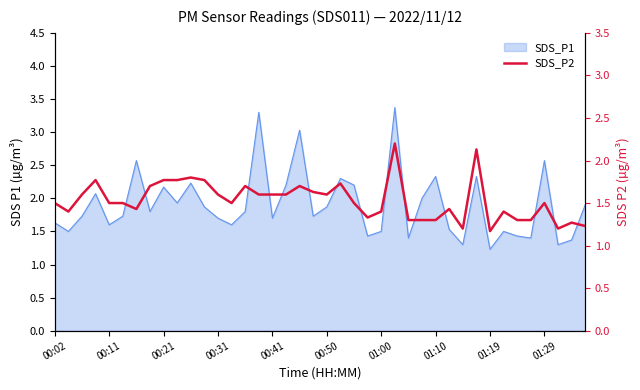

What is the difference between the values at 01:00 and 19?

0.2